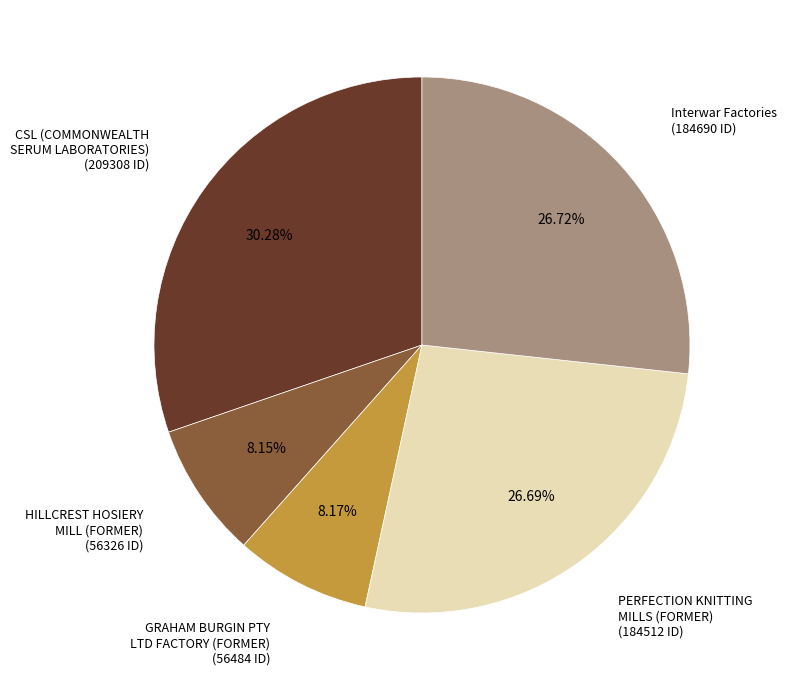

Does Interwar Factories account for over 50% of the chart?

No